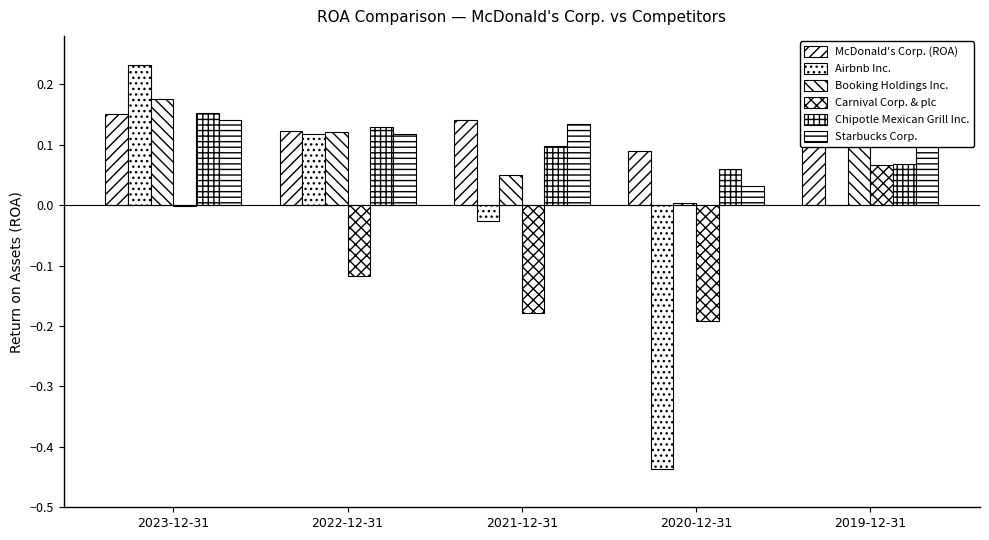

How many bars are there in each group?

6